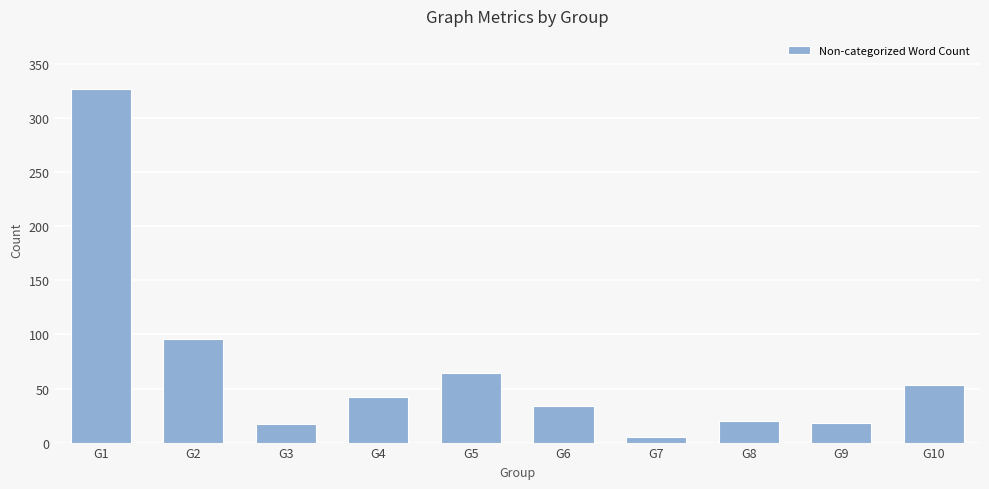

What is the ratio of the value at G2 to the value at G1?

0.3